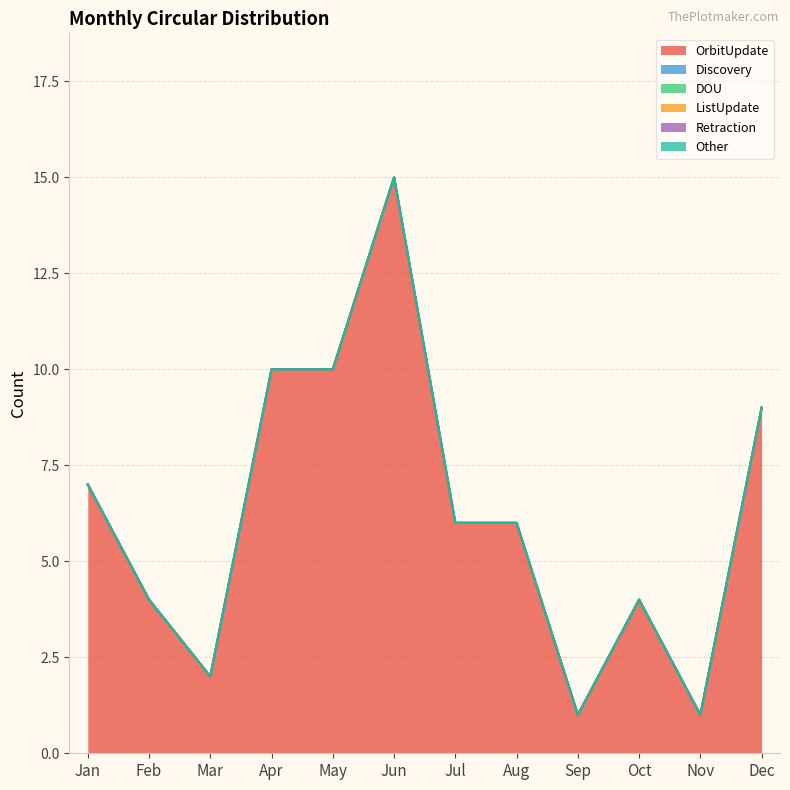

Rank the series by their maximum value, from highest to lowest.

OrbitUpdate, Discovery, DOU, ListUpdate, Retraction, Other